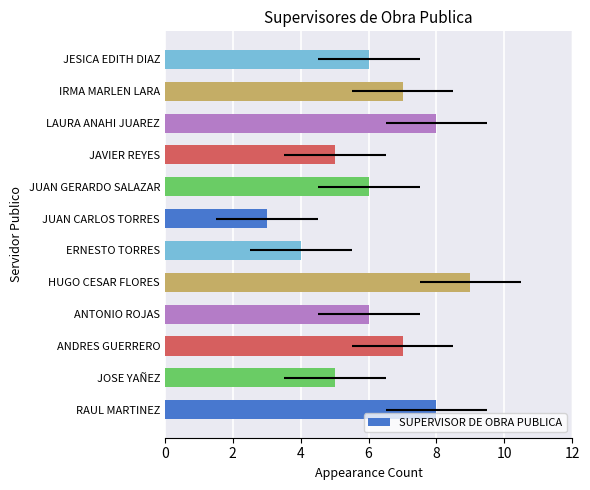

What is the difference between the maximum and second lowest values?

5